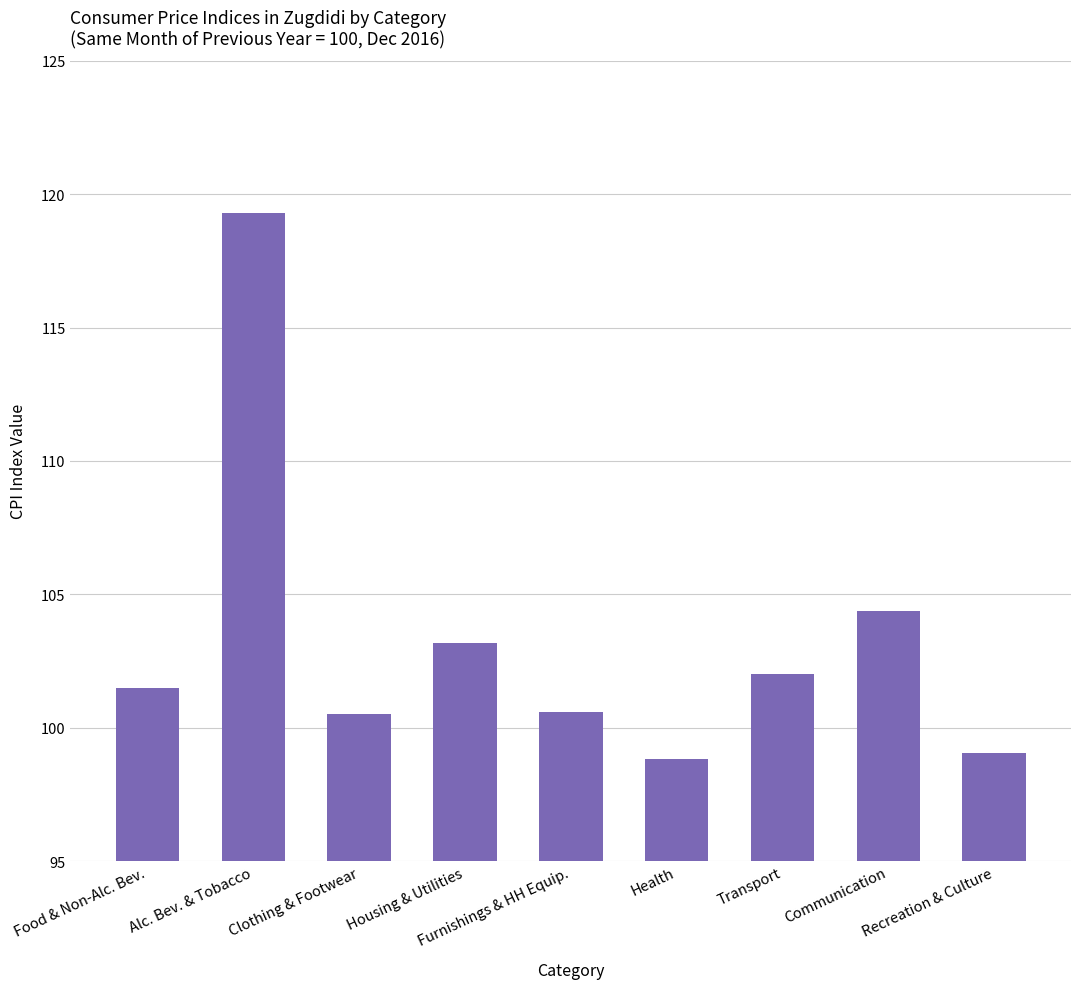

What is the label of the 5th bar from the right?

Furnishings & HH Equip.